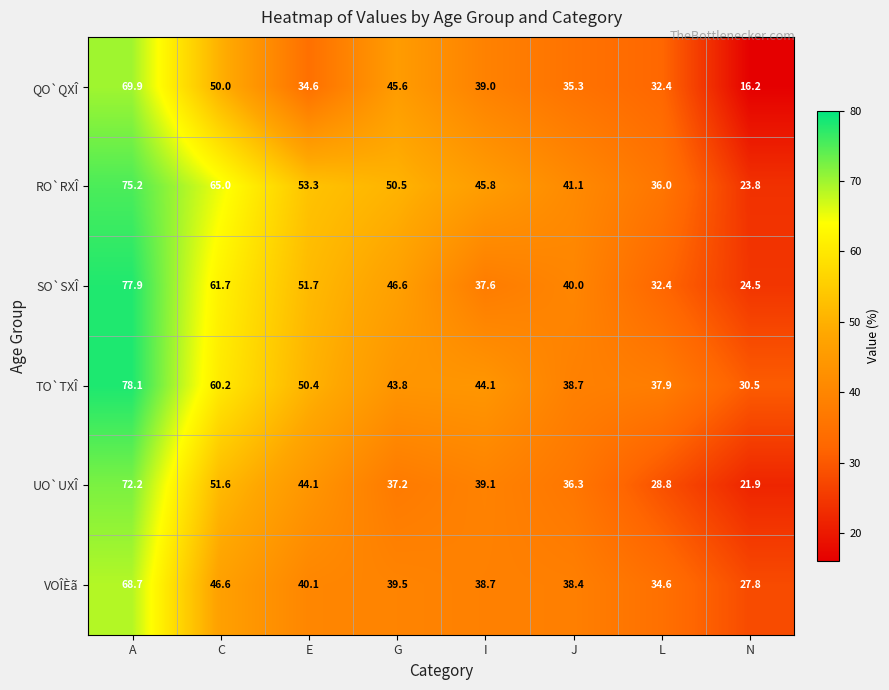

How many data points does each series have?

8